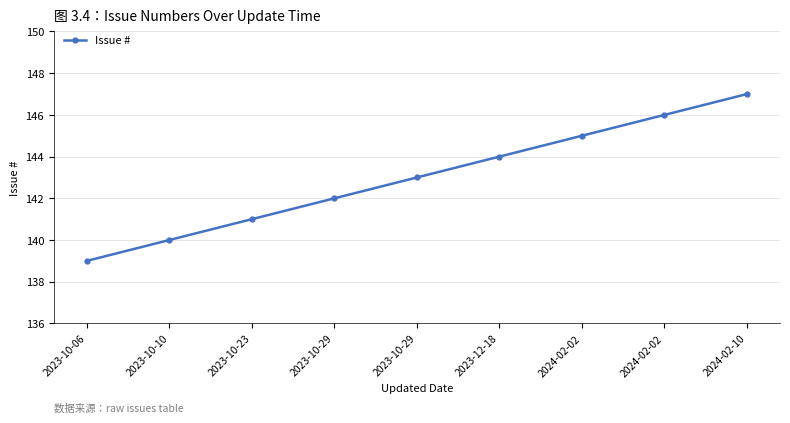

Which has a higher value, 2023-10-06 or 2024-02-02?

2024-02-02